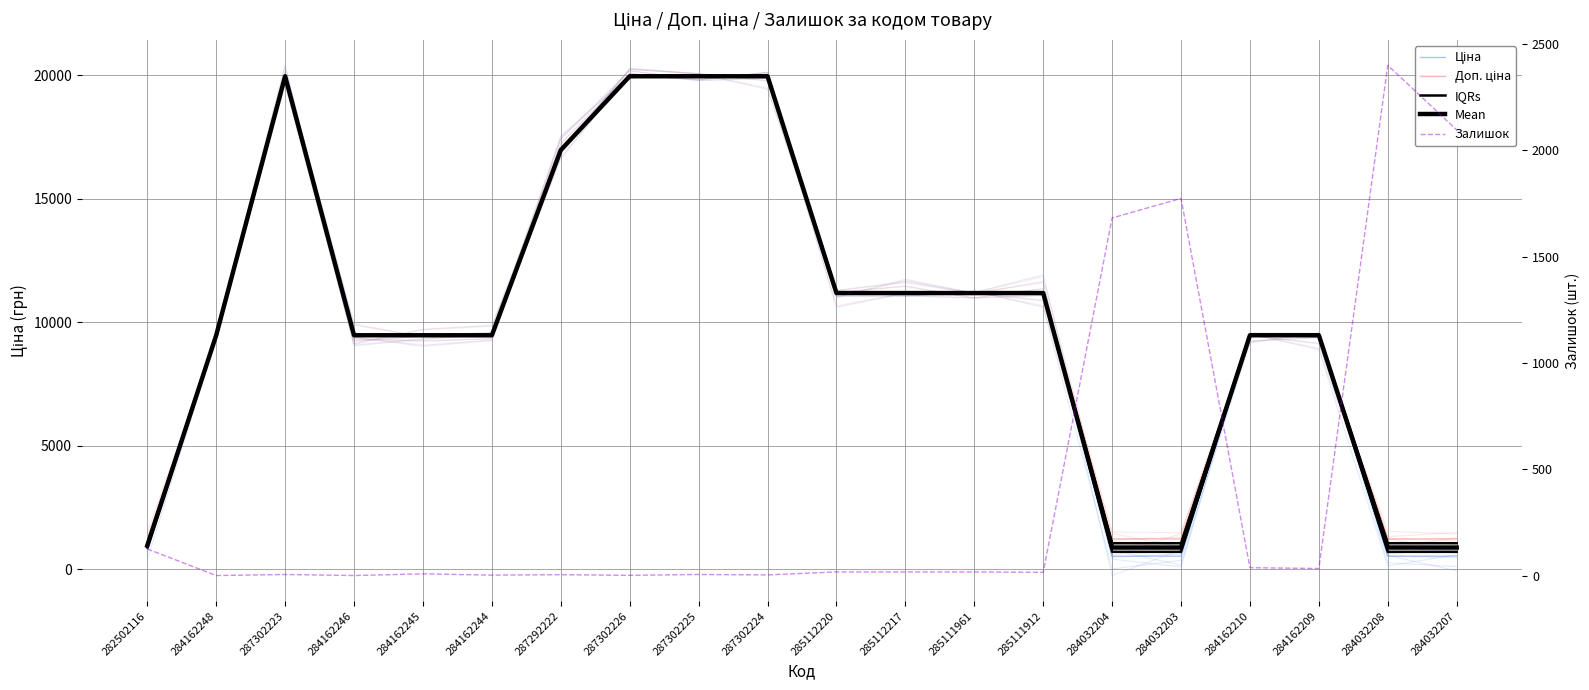

At which category is the sum across all series the highest?

287302223